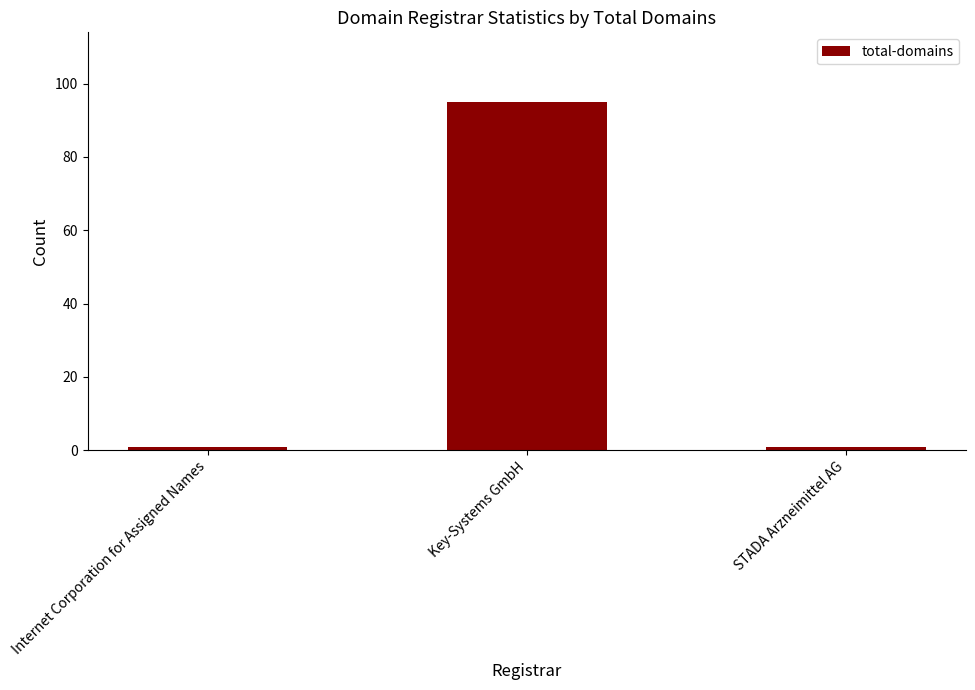

What is the label of the 1st bar from the right?

STADA Arzneimittel AG